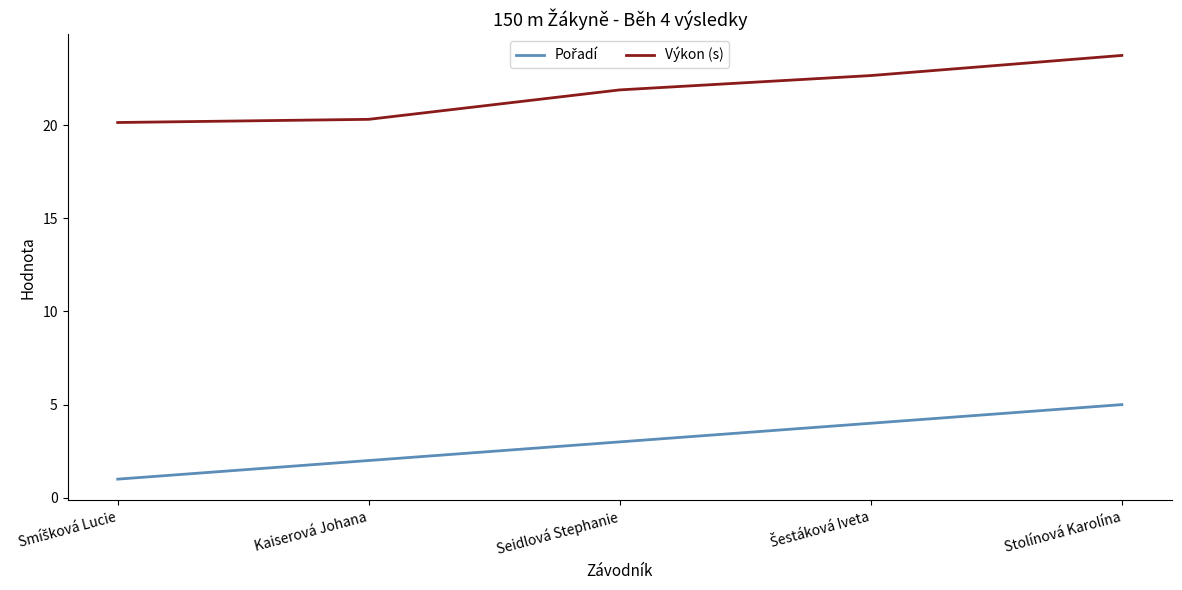

Which series has the largest total across all categories?

Výkon (s)